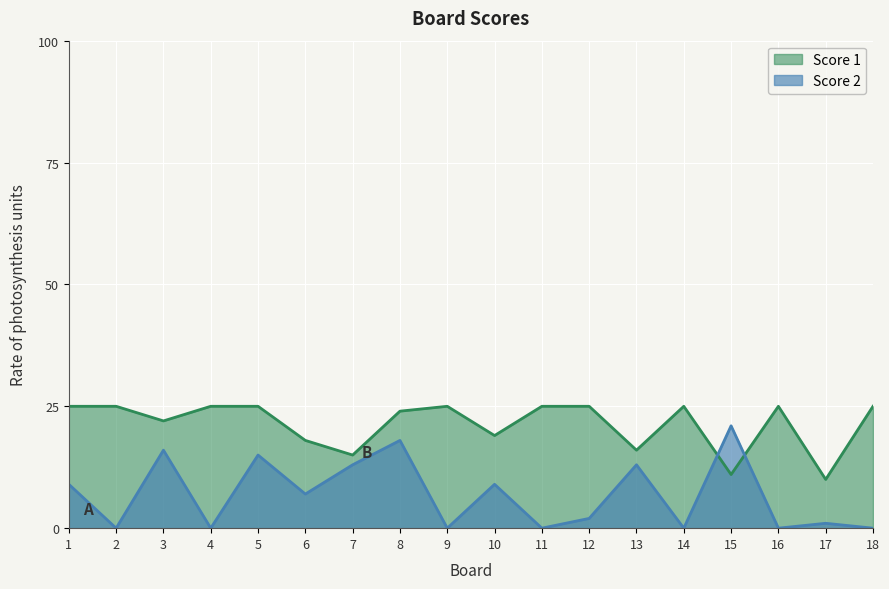

List the labels in order of Score 1 value, largest first.

1, 2, 4, 5, 9, 11, 12, 14, 16, 18, 8, 3, 10, 6, 13, 7, 15, 17